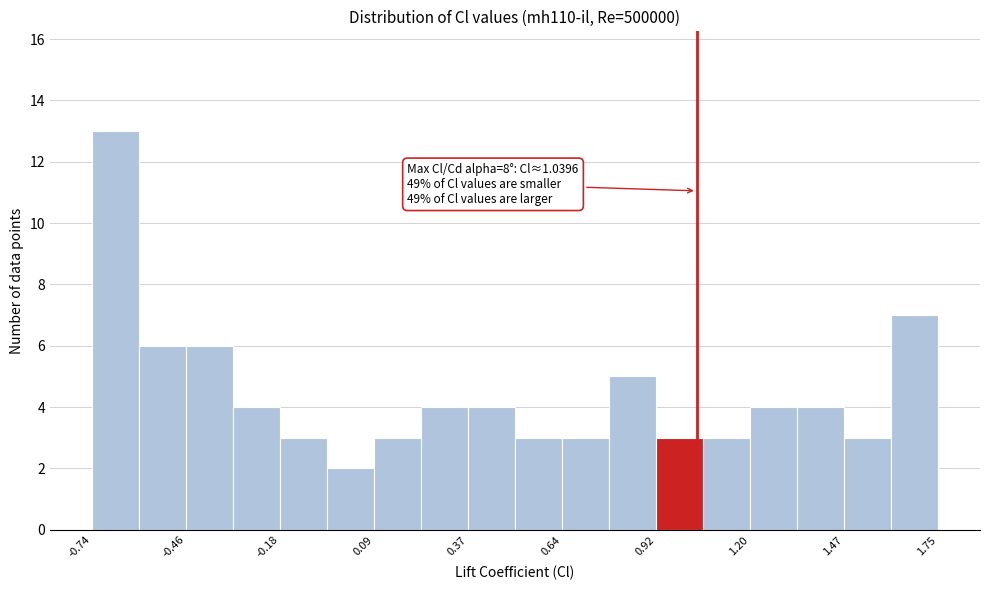

Read against the x-axis, roughly where is the centre of the tallest bar?

-0.65